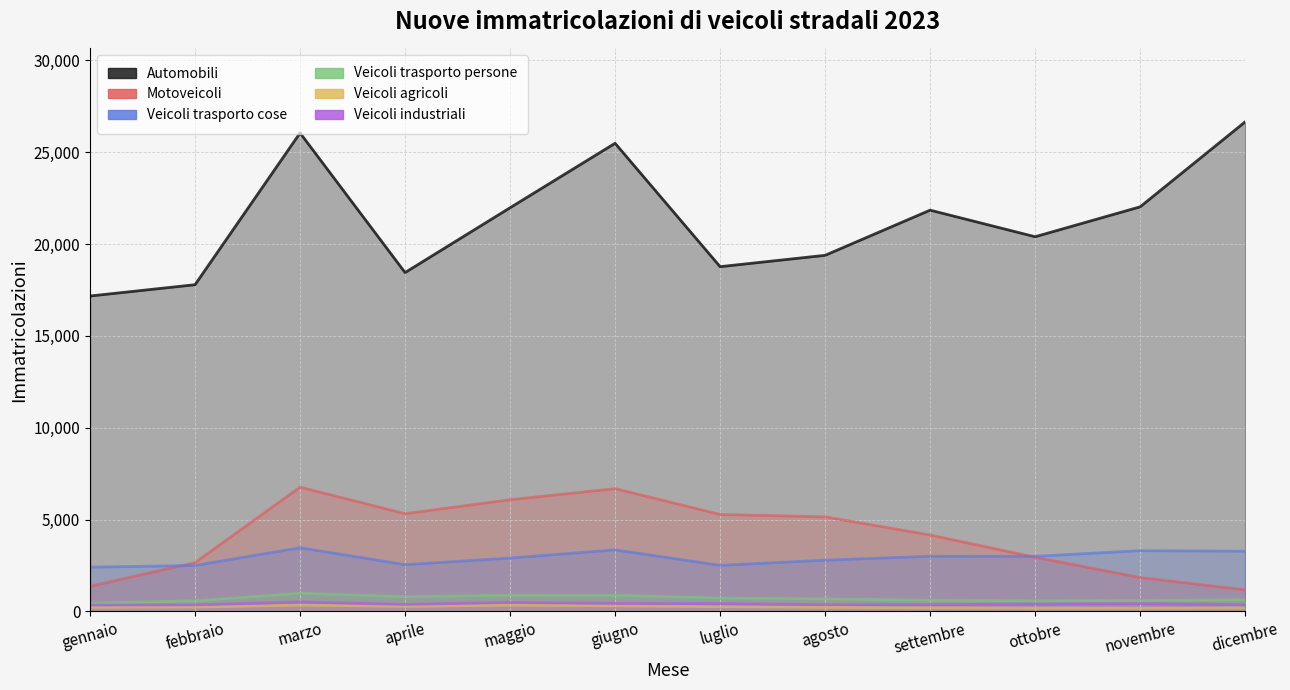

What is the difference between the Veicoli trasporto persone values at agosto and ottobre?

105